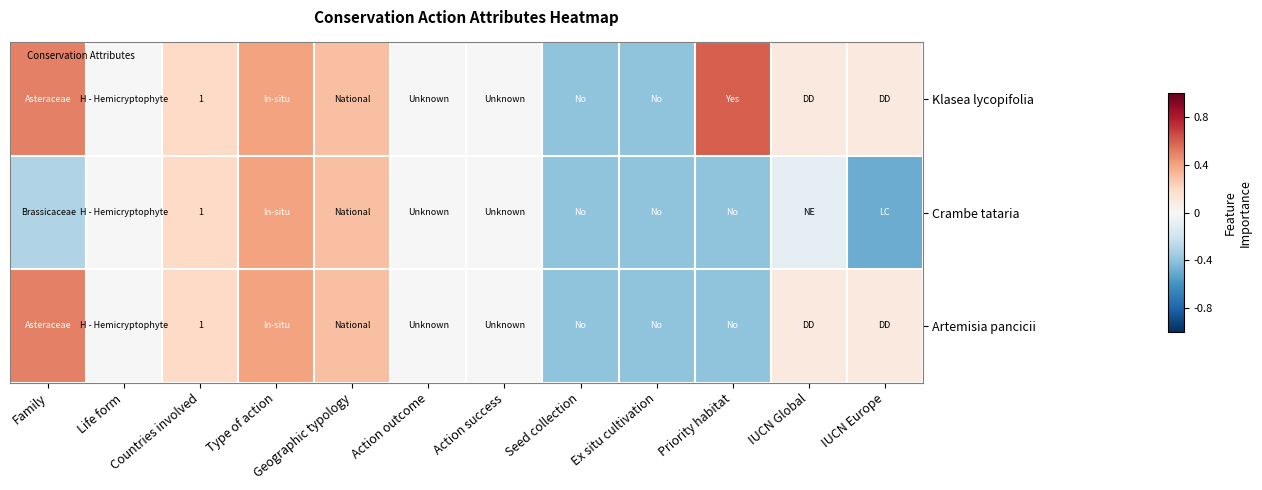

How many series are shown in this chart?

3